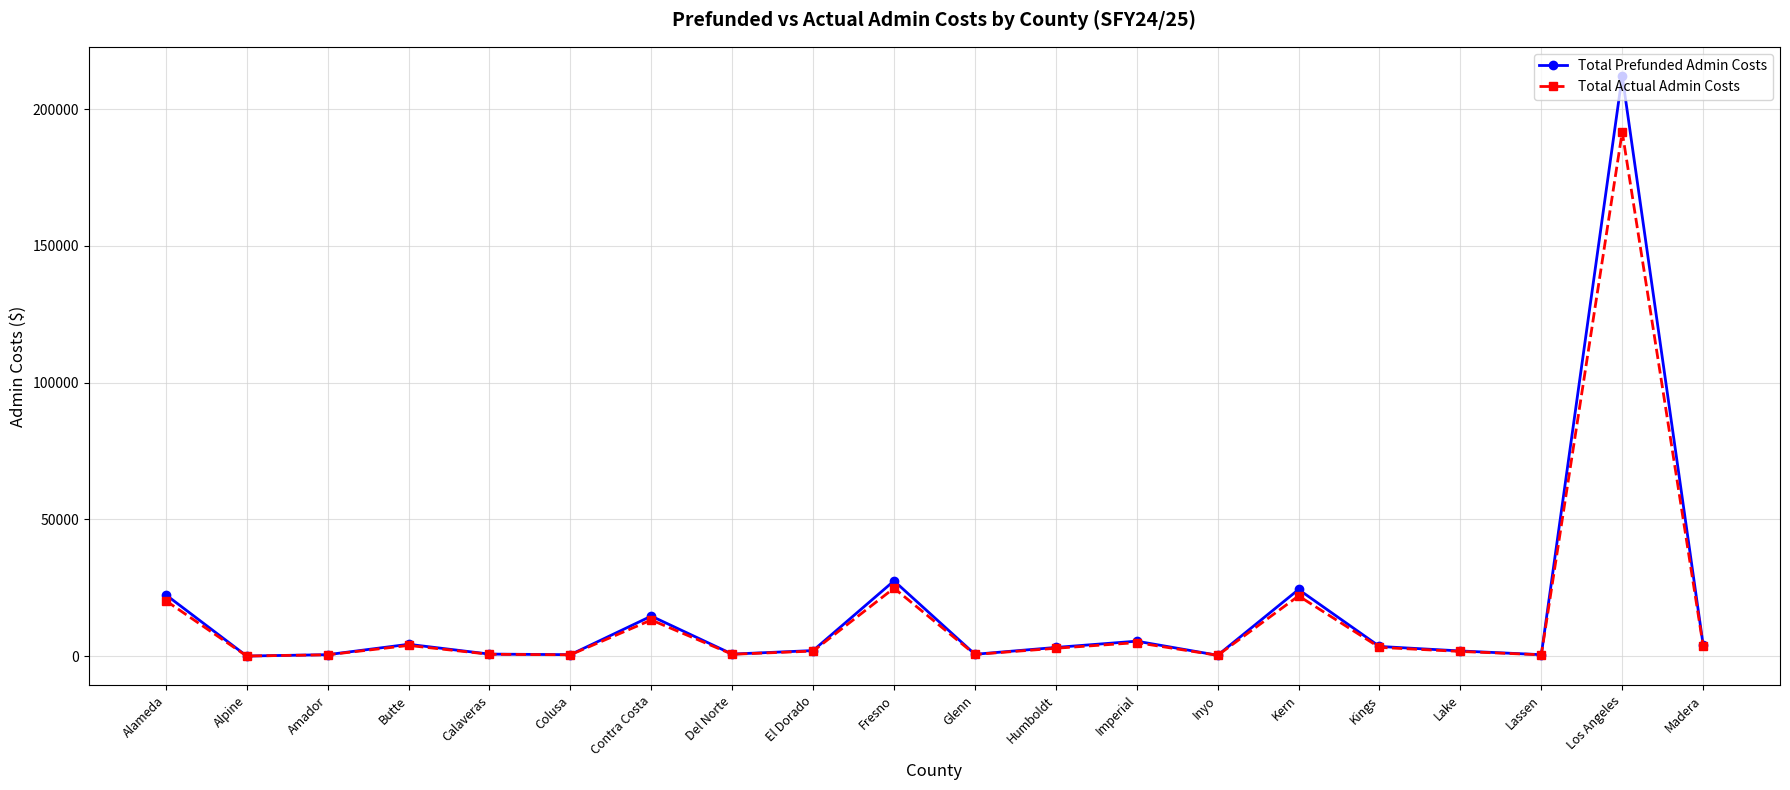

What is the label of the 8th point from the left?

Del Norte